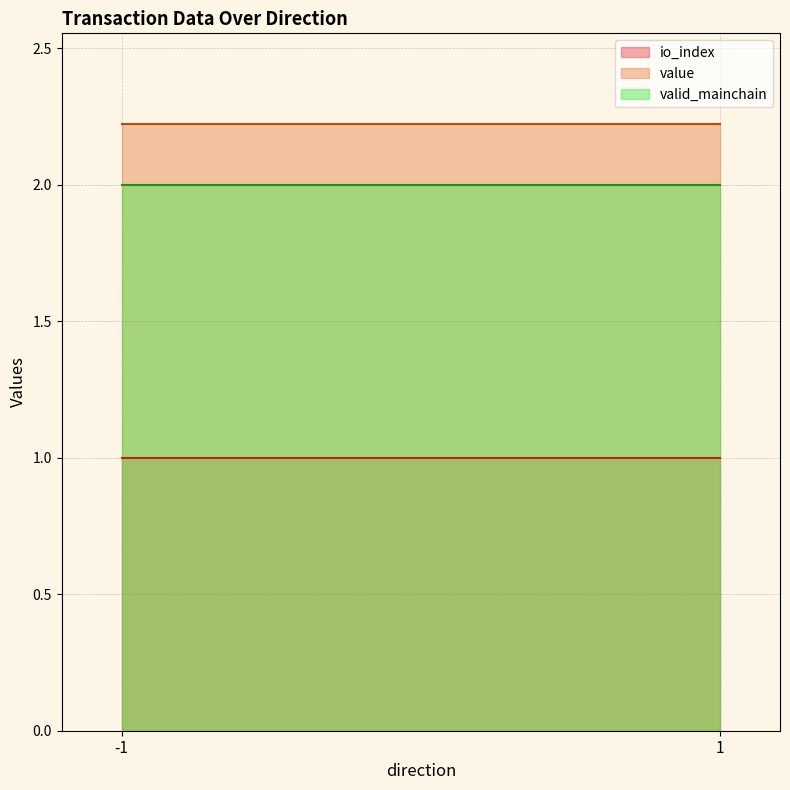

Where is the first local maximum for value?

-1